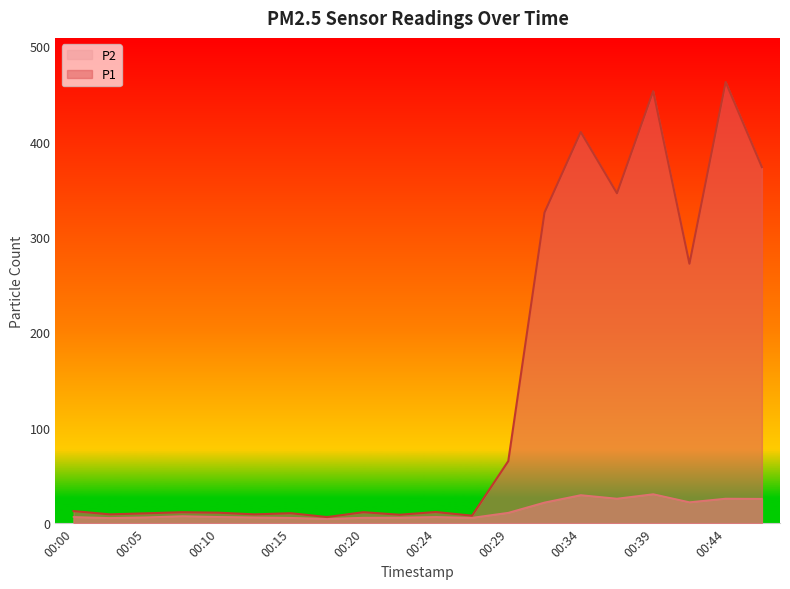

Which series changed the most between 00:10 and 00:17?

P1